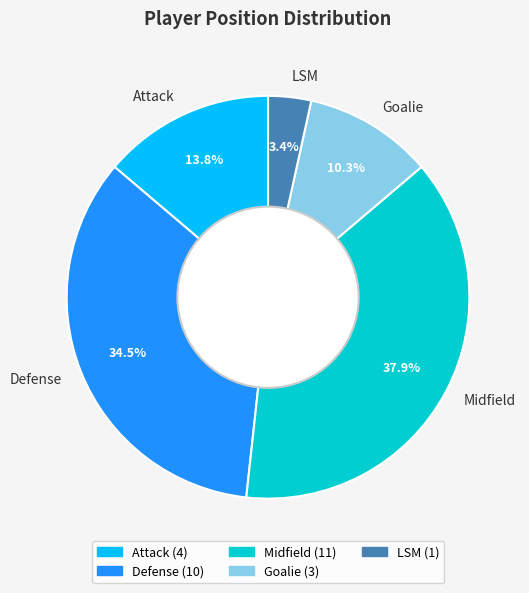

Which slice is the largest?

Midfield